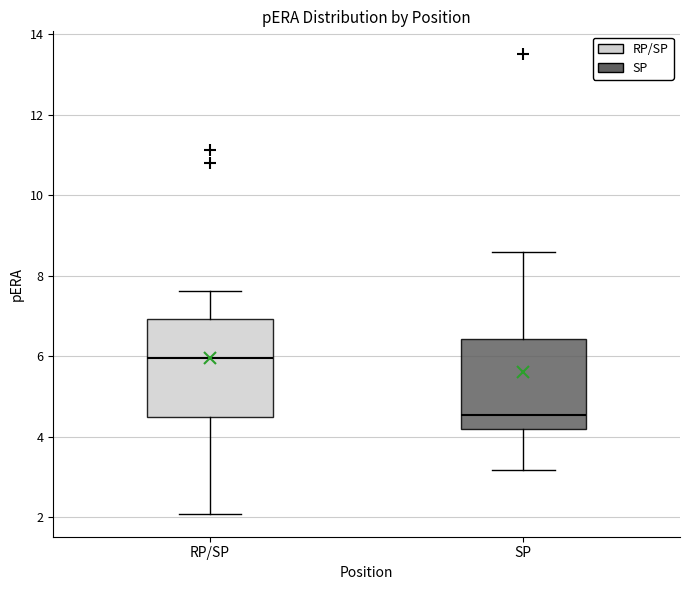

Where does the median line of the box for RP/SP sit on the y-axis? The values are not printed on the chart, so give them approximately, as read against the axis.

6.0